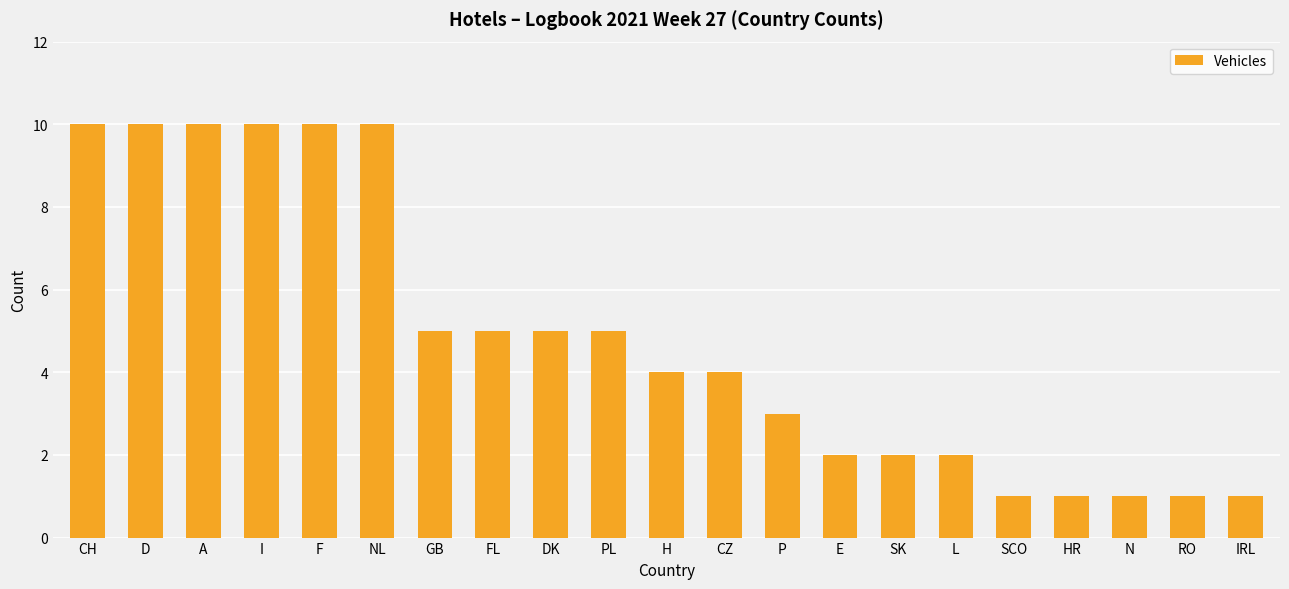

What is the greatest value displayed?

10